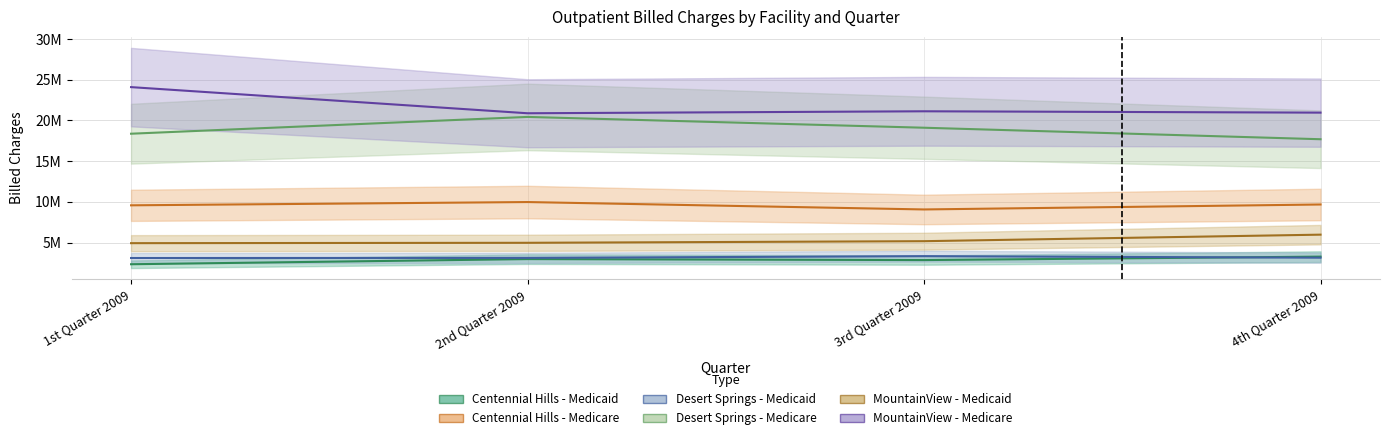

What is the average value of the MountainView - Medicaid series?

5265022